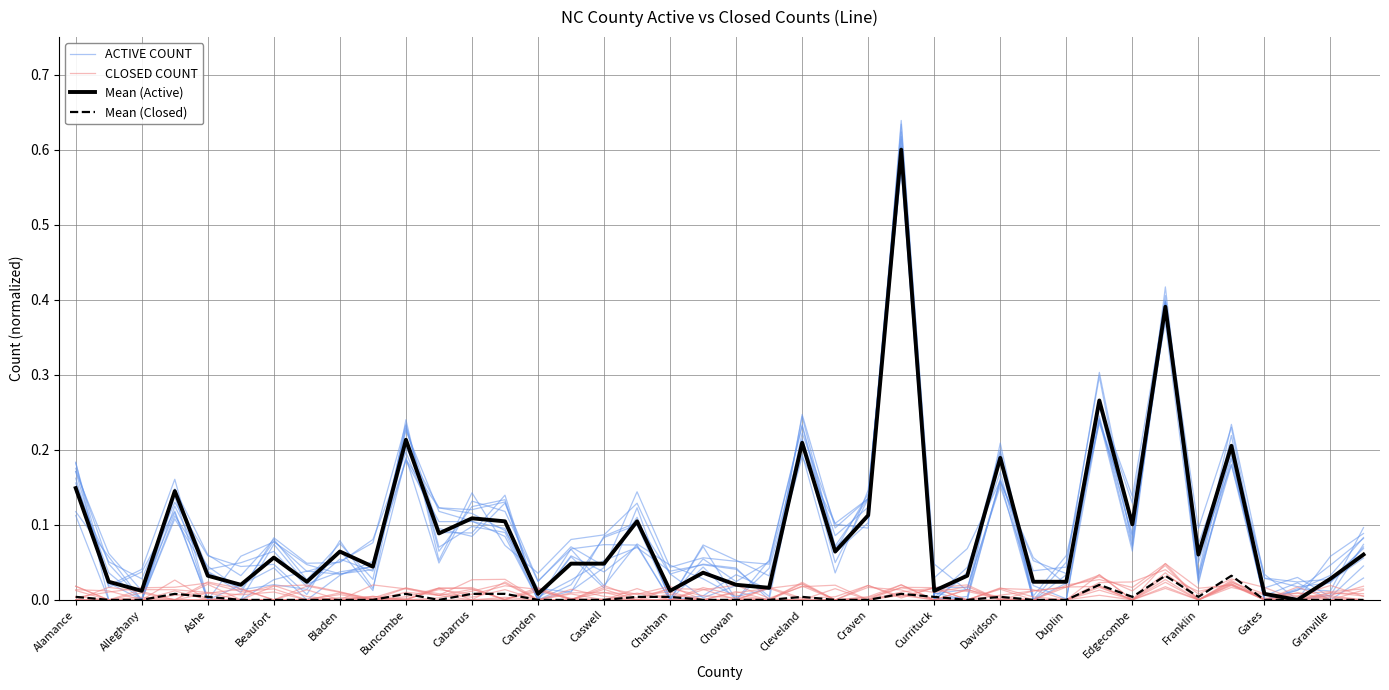

What is the average value of the Mean (Active) series?

0.1